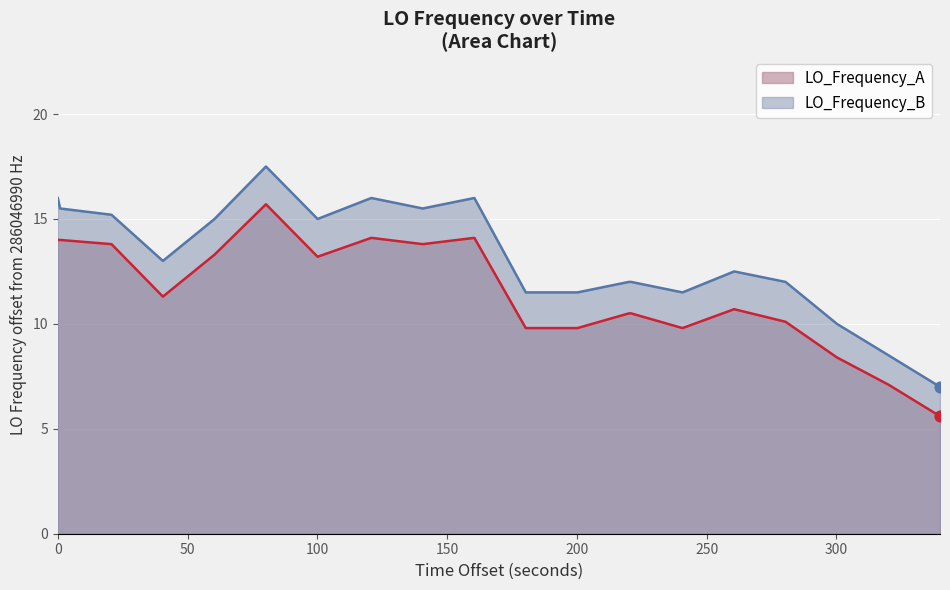

What are all the series names shown in the legend?

LO_Frequency_A, LO_Frequency_B